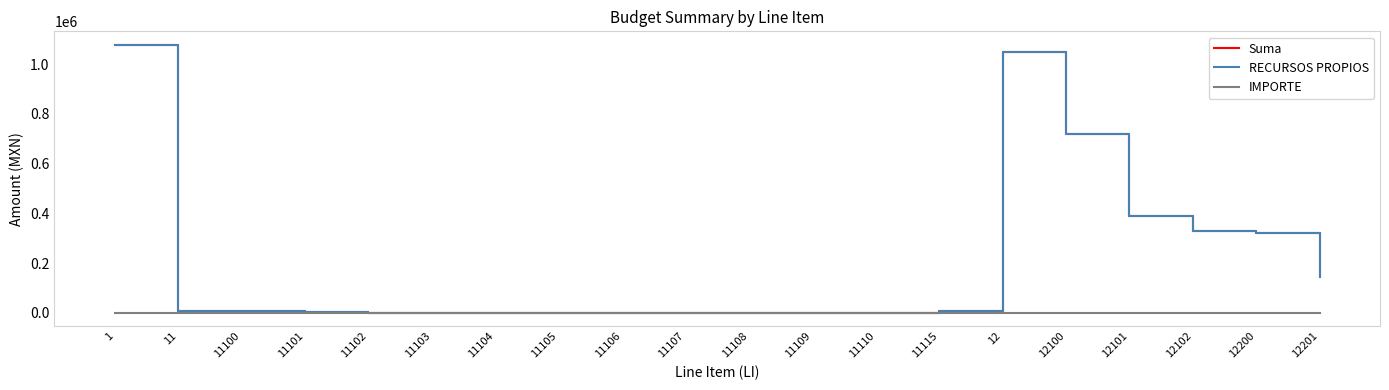

How many lines are shown in the chart?

3